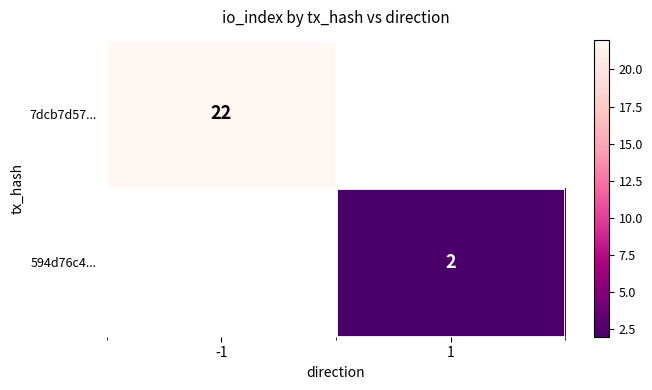

True or false: 7dcb7d57... has a value of 10 at -1.

False